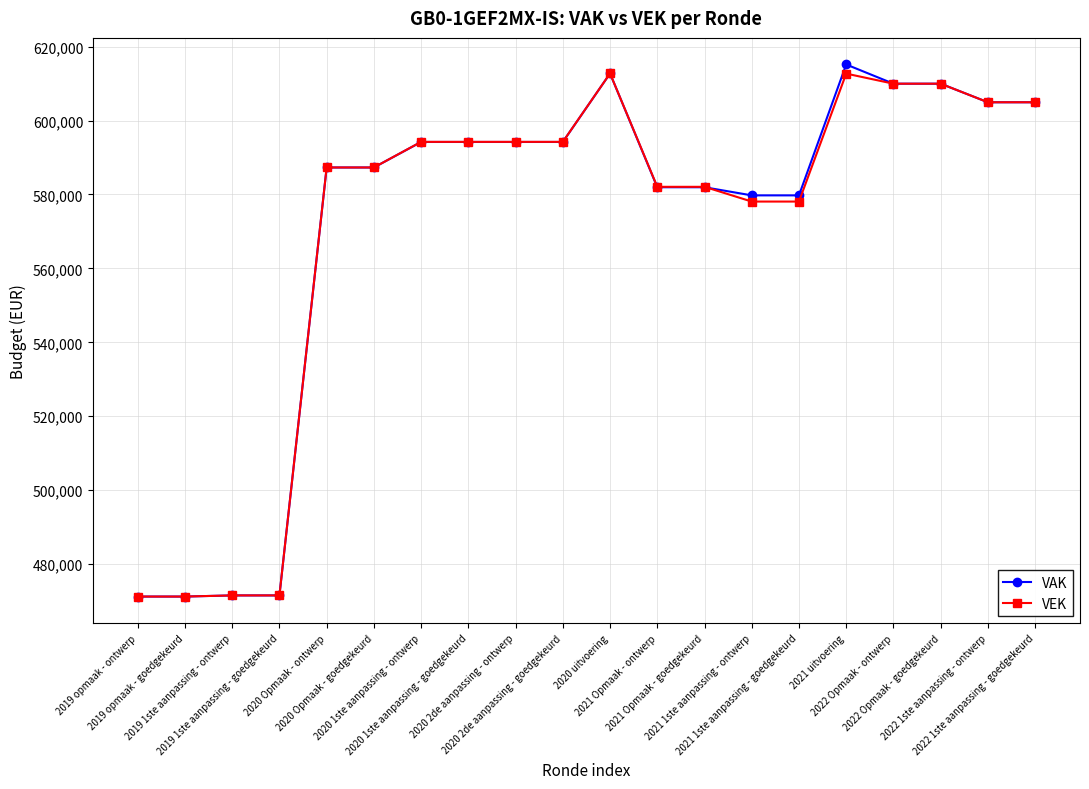

At how many categories does at least one series exceed 559354?

16